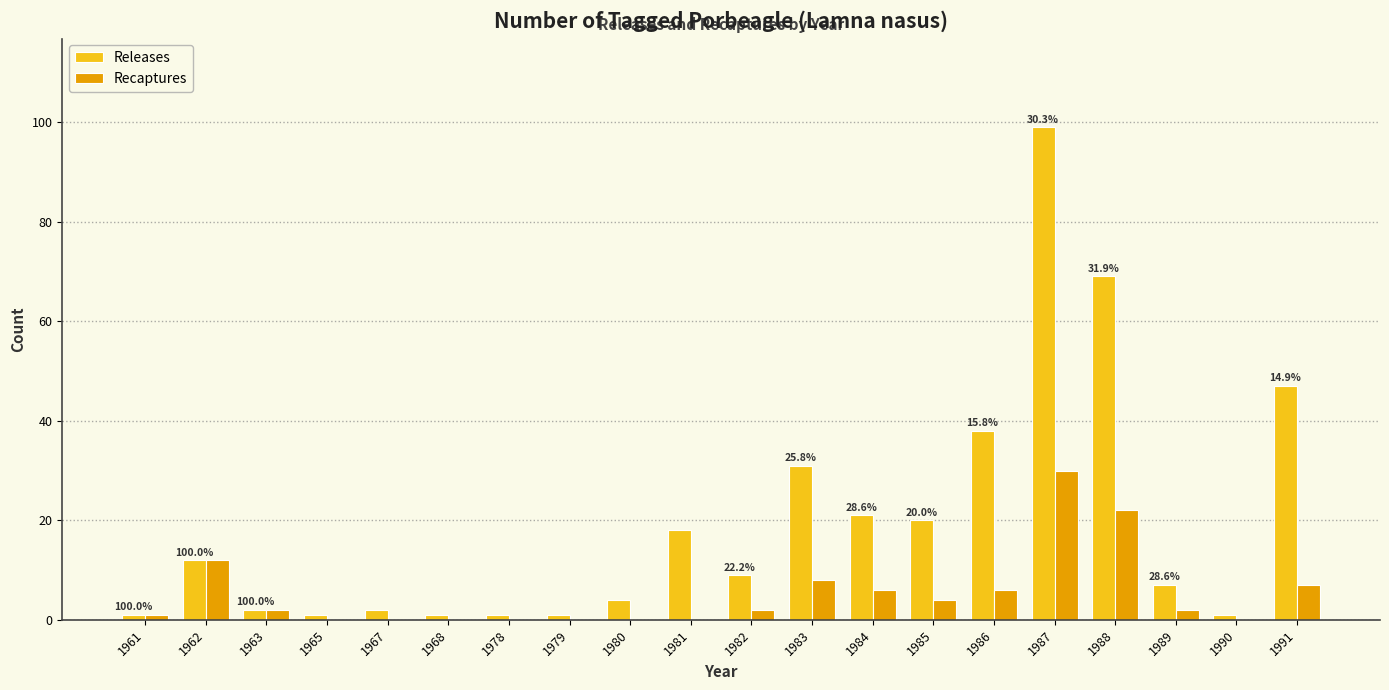

Is it true that Releases equals 57 at 1986?

False